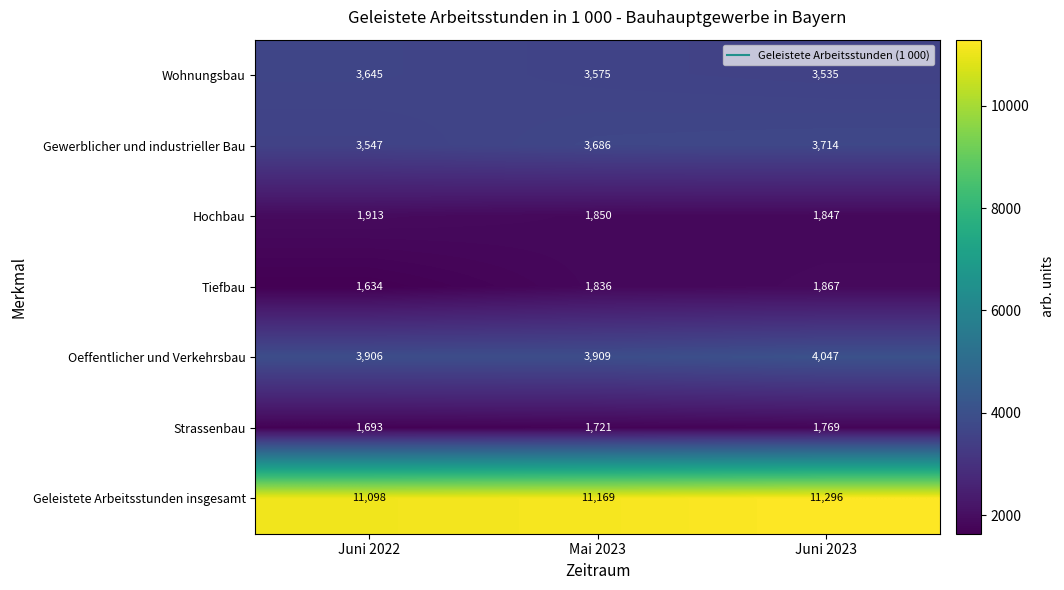

What is the difference between the maximum and minimum values in the Strassenbau series?

76